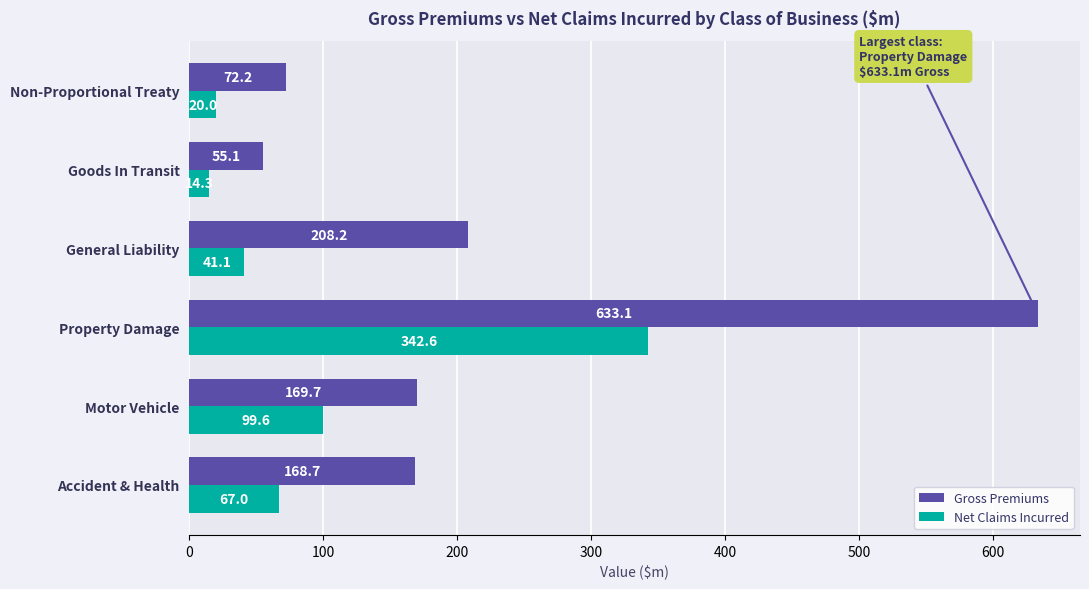

What is the difference between the maximum and minimum values in the Net Claims Incurred series?

328.3